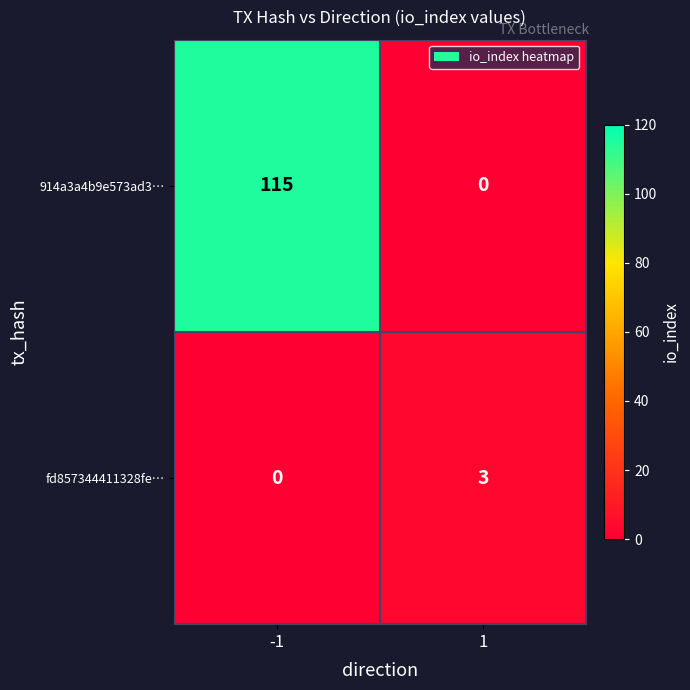

Which series changed the most between -1 and 1?

914a3a4b9e573ad3…